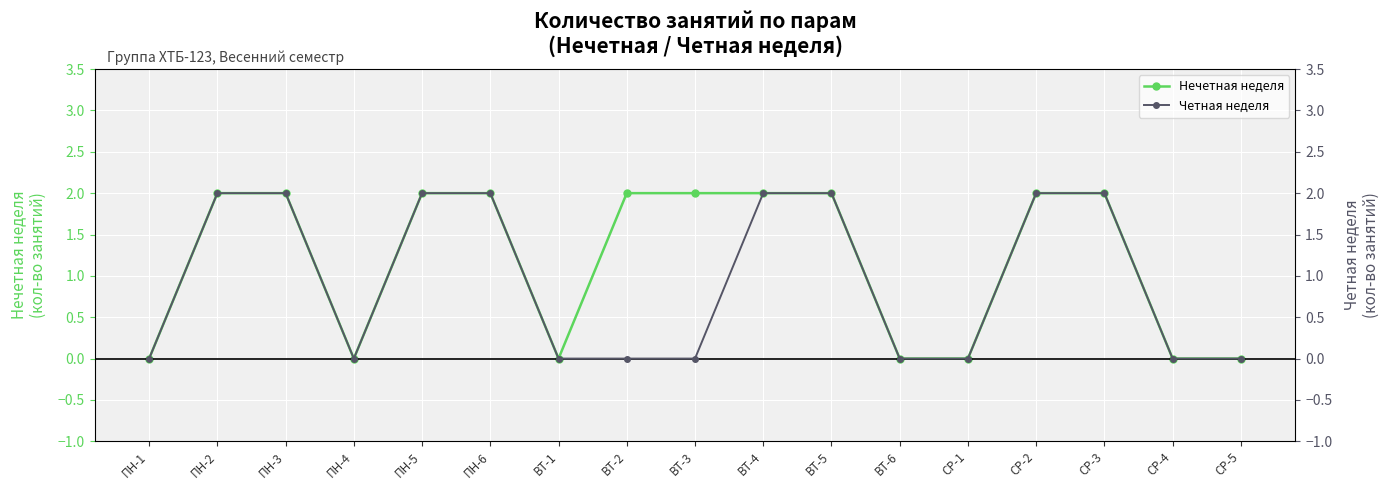

Rank the series by their average value, from lowest to highest.

Четная неделя, Нечетная неделя